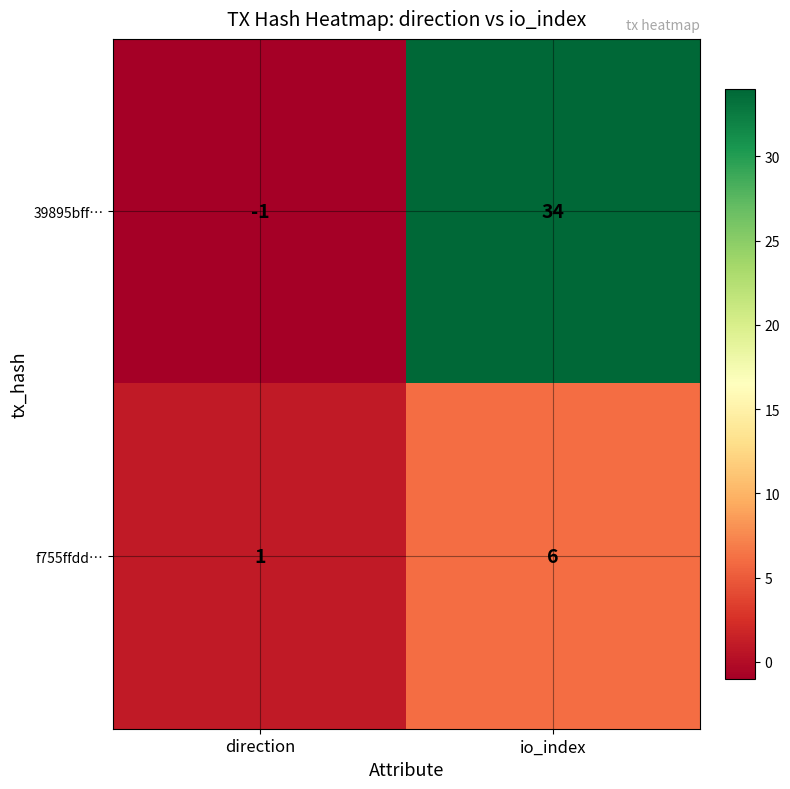

What is the sum of all 39895bff… values?

33